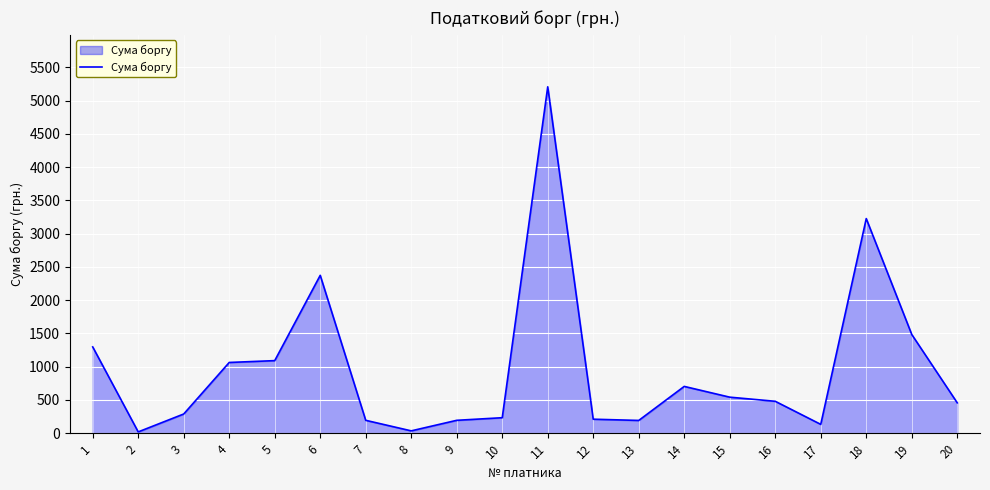

Is it true that the value at 20 is 456.1?

True